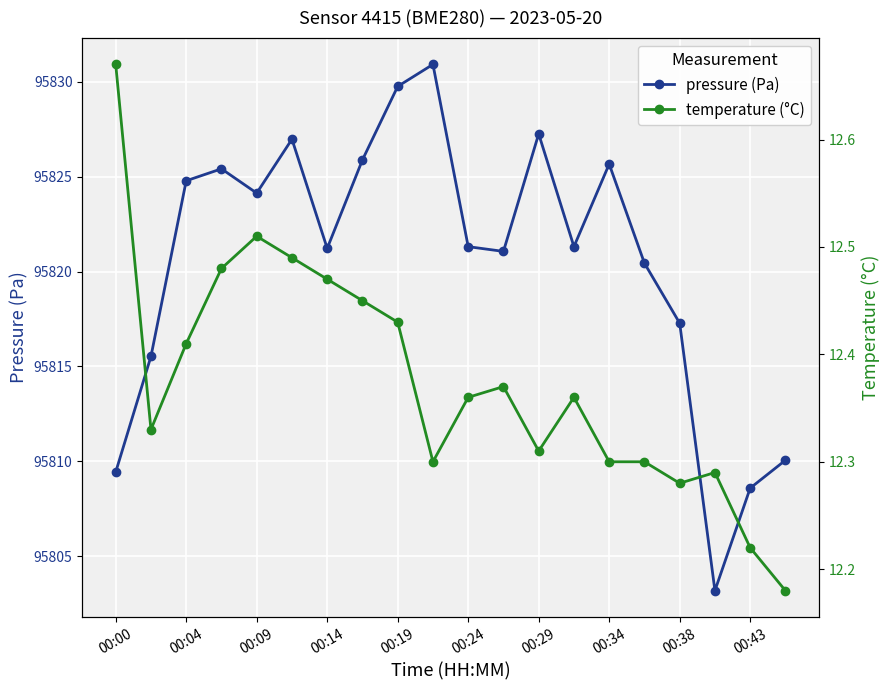

Is it true that pressure (Pa) equals 95829.8 at 00:19?

True